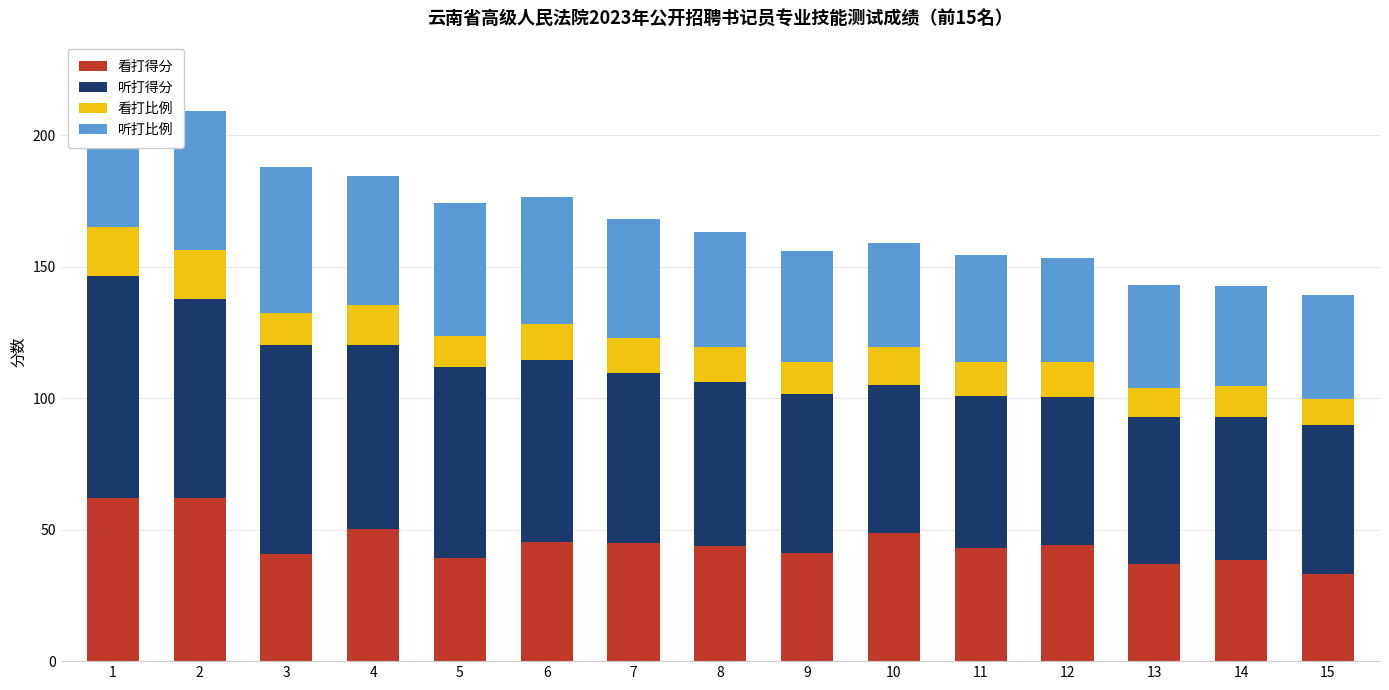

What is the difference between the maximum and second lowest values in the 听打比例 series?

20.2